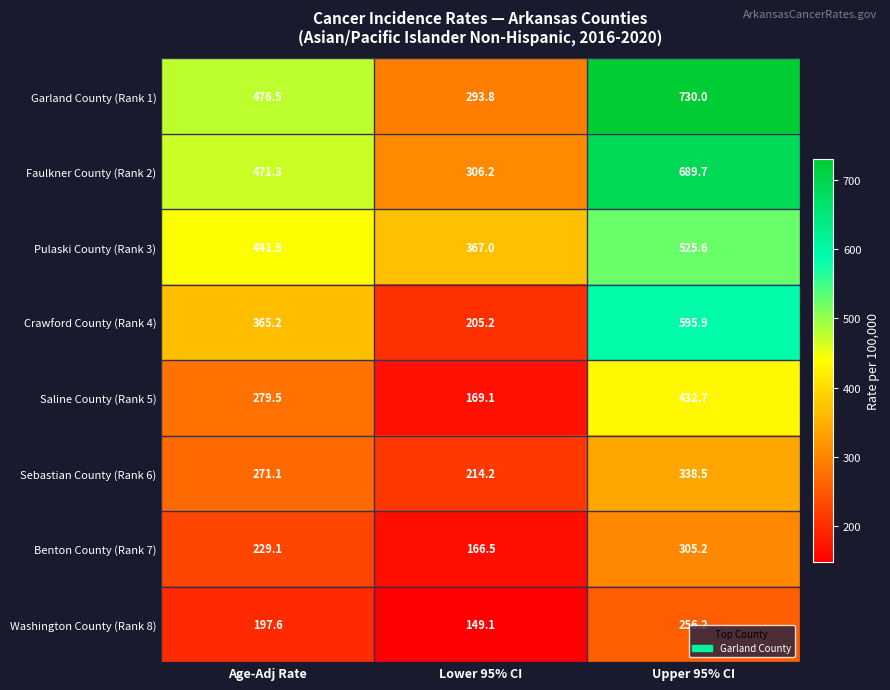

At which category is the sum across all series the highest?

Upper 95% CI